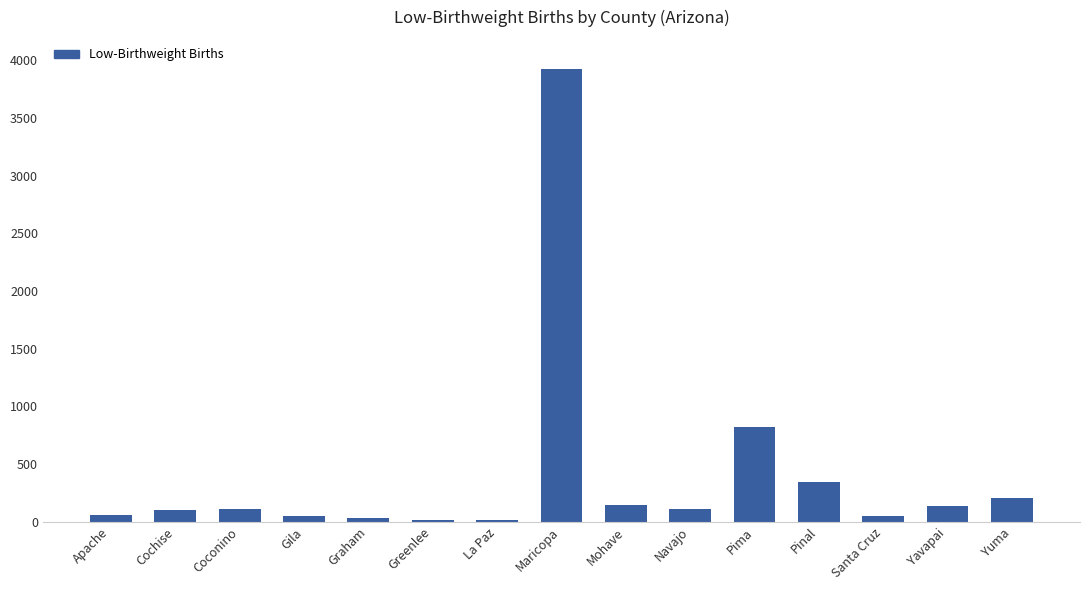

True or false: the data shows 50 at Santa Cruz.

True